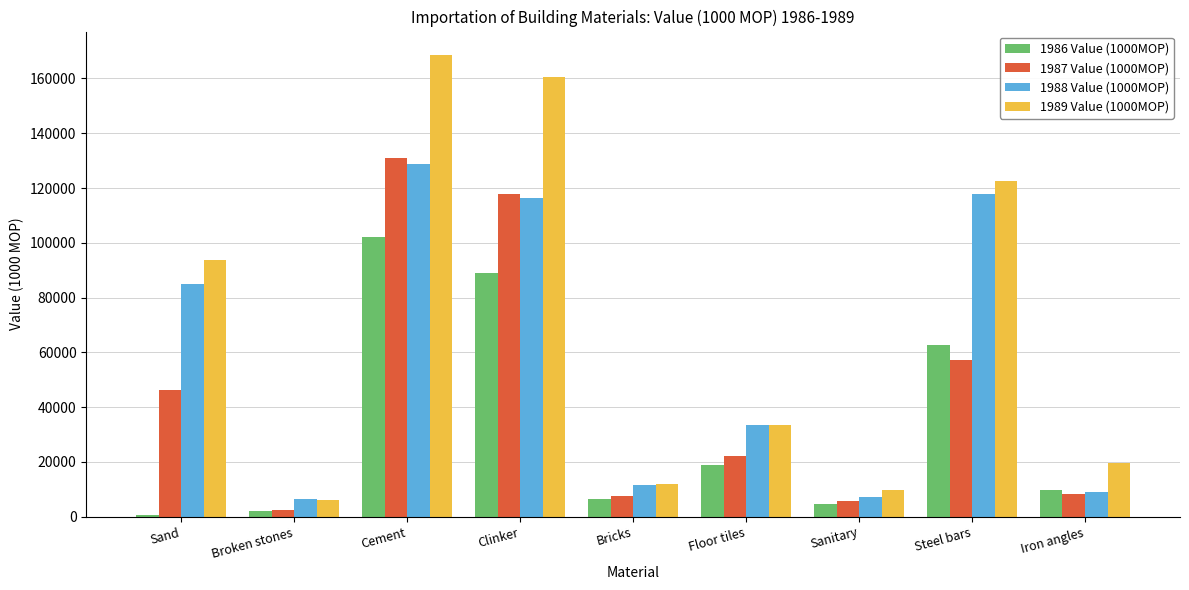

Rank the series by their average value, from lowest to highest.

1986 Value (1000MOP), 1987 Value (1000MOP), 1988 Value (1000MOP), 1989 Value (1000MOP)